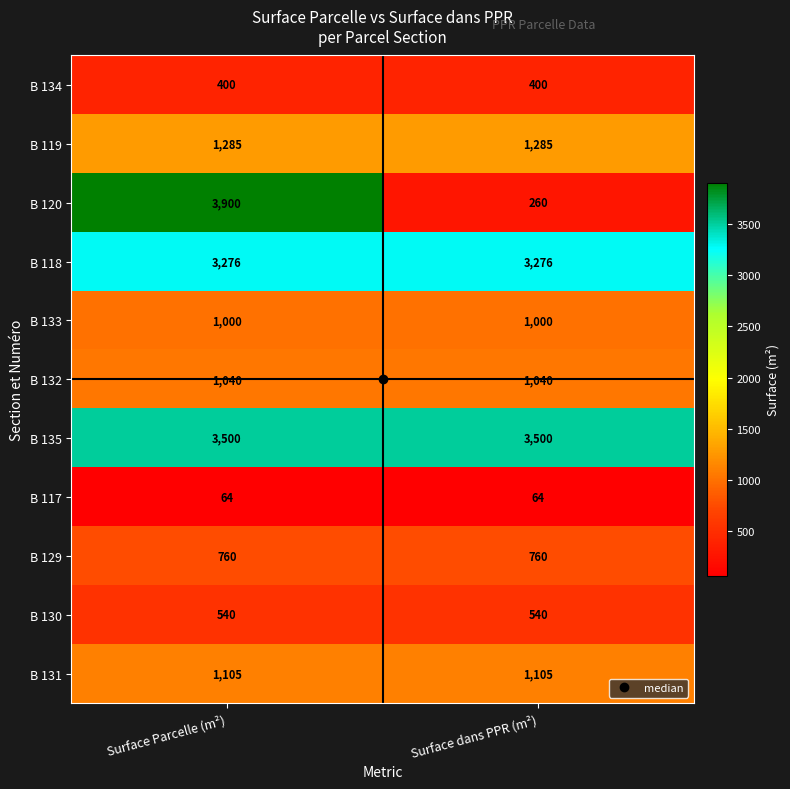

Count the number of data series in this chart.

11